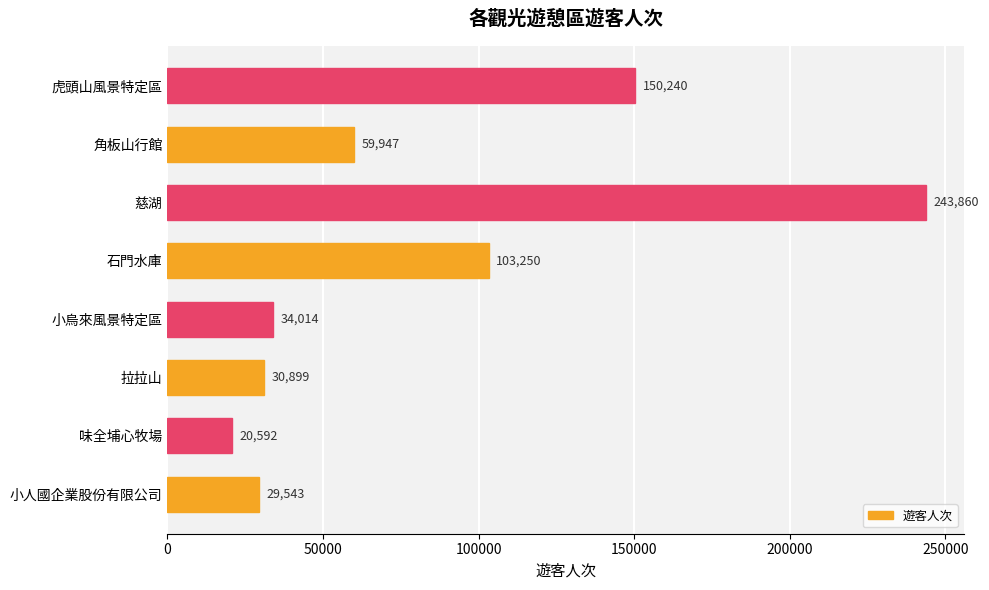

At which label is the value closest to 132226?

虎頭山風景特定區